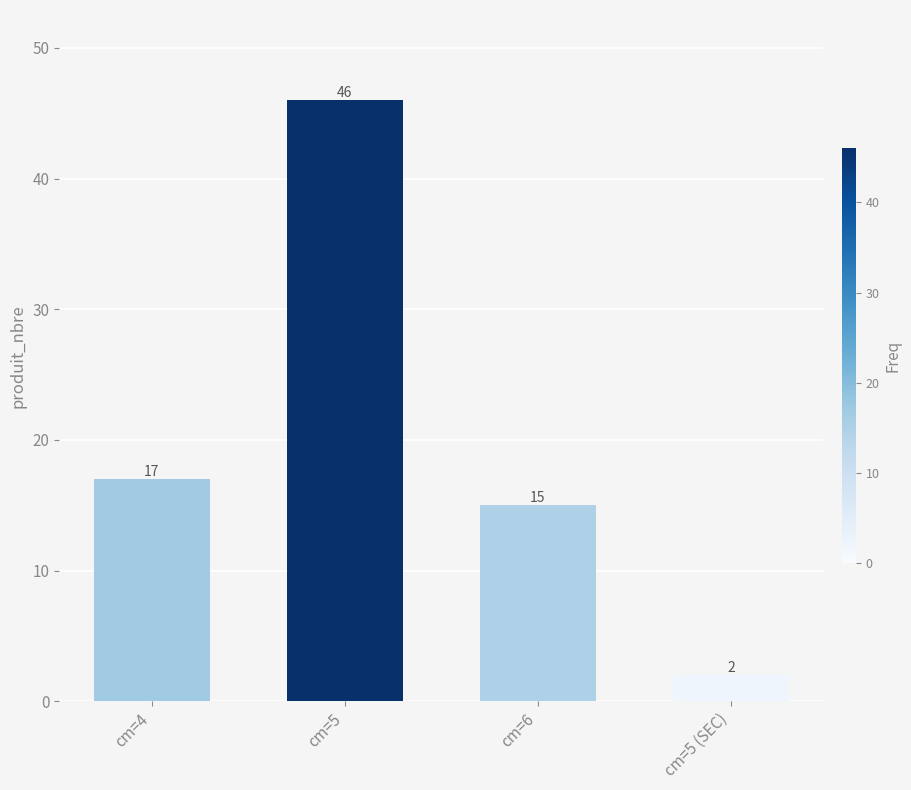

Does the chart contain stacked bars?

No